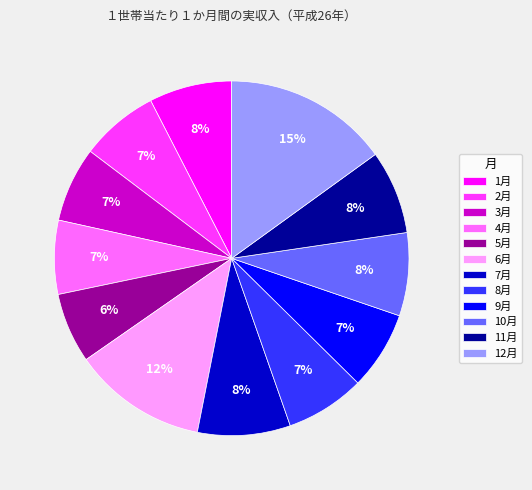

Combined, do 10月 and 12月 account for over 50%?

No